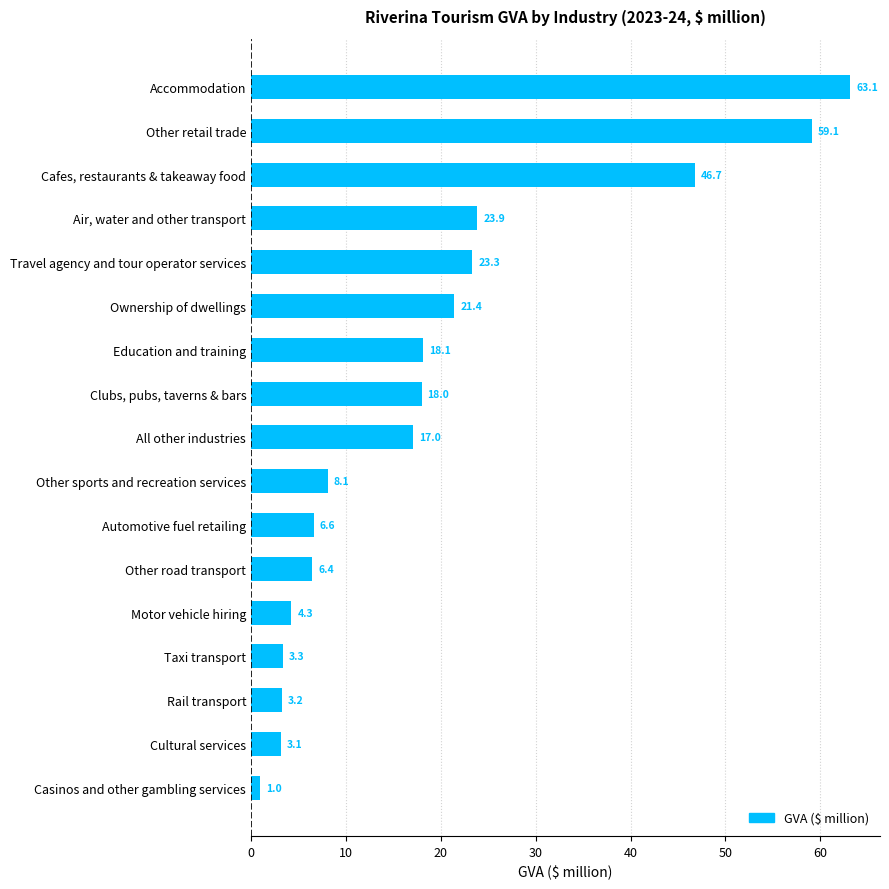

List the labels in order of value, smallest first.

Casinos and other gambling services, Cultural services, Rail transport, Taxi transport, Motor vehicle hiring, Other road transport, Automotive fuel retailing, Other sports and recreation services, All other industries, Clubs, pubs, taverns & bars, Education and training, Ownership of dwellings, Travel agency and tour operator services, Air, water and other transport, Cafes, restaurants & takeaway food, Other retail trade, Accommodation